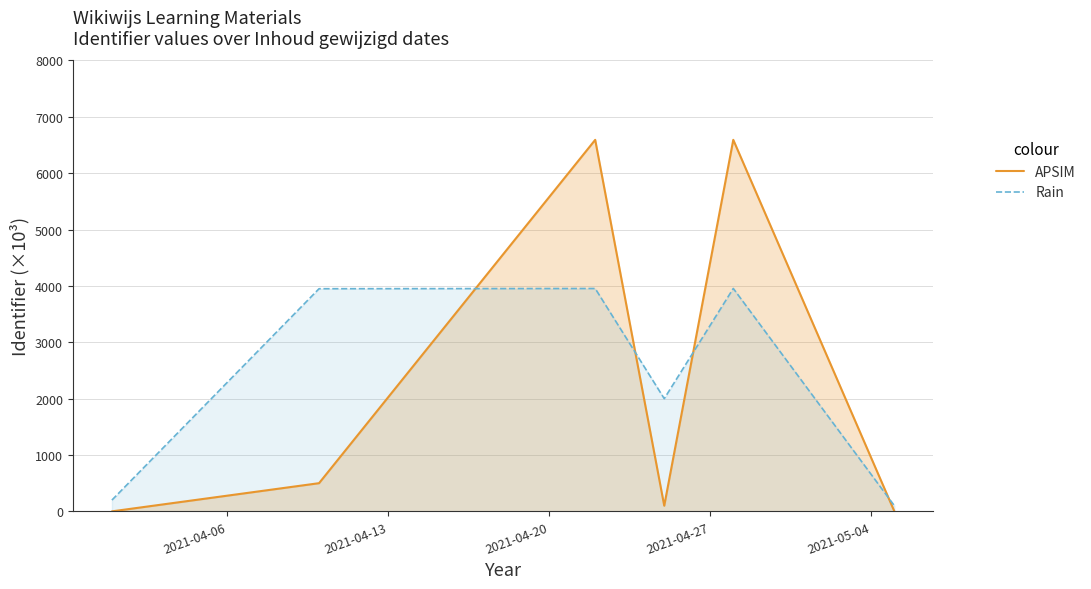

How many intersections are there between APSIM and Rain?

4